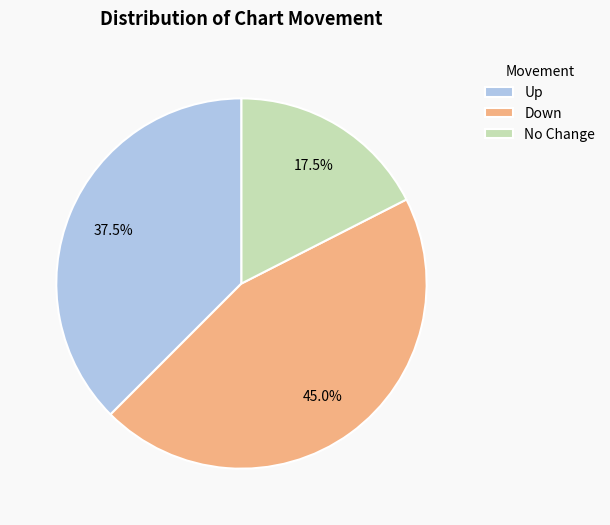

Rank the categories by value from lowest to highest.

No Change, Up, Down